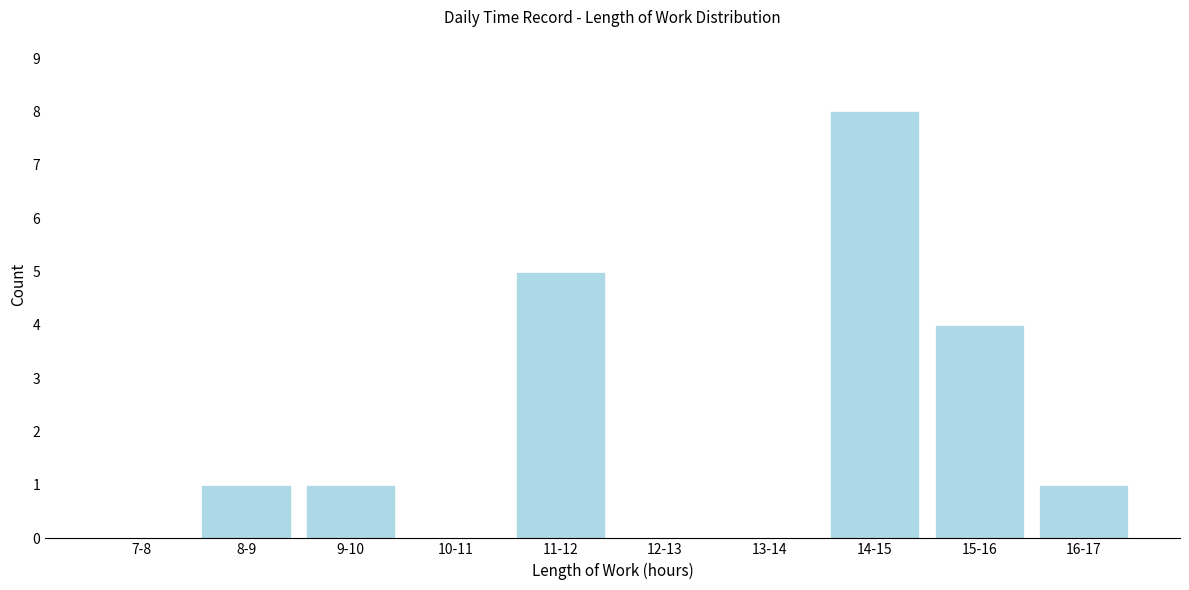

Reading left to right, extract all data points from this chart.

7-8=0	8-9=1	9-10=1	10-11=0	11-12=5	12-13=0	13-14=0	14-15=8	15-16=4	16-17=1